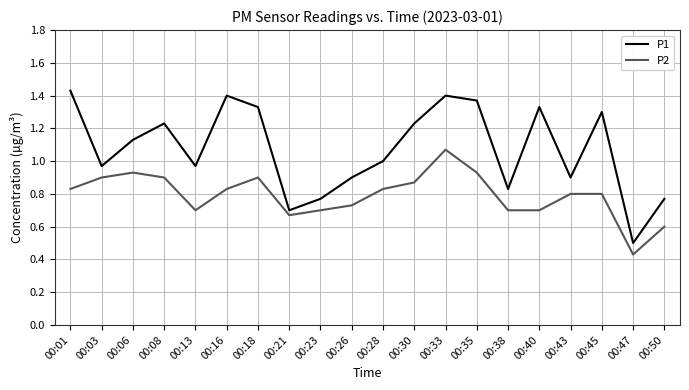

In P1, how many points are higher than both neighbors (excluding endpoints)?

5